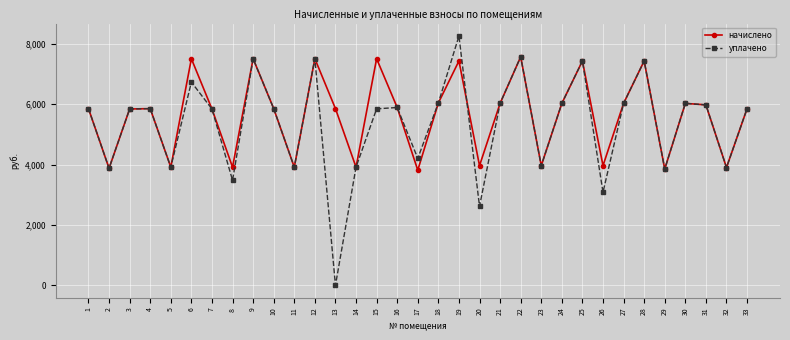

How many interior local valleys does the начислено series have?

11